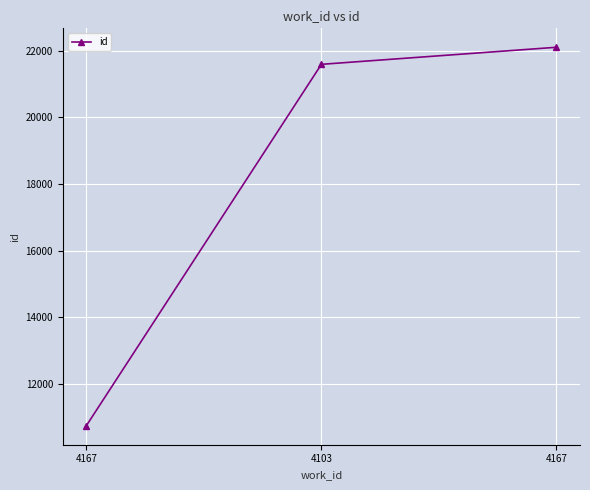

What is the maximum value shown in the chart?

22101